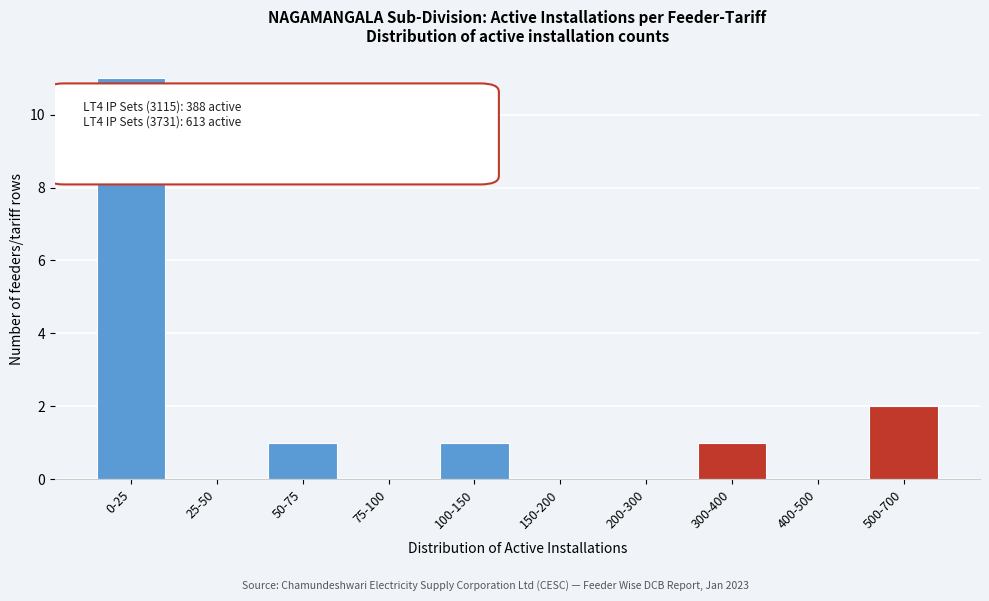

Reading left to right, what are all the values shown in this chart?

0-25=11	25-50=0	50-75=1	75-100=0	100-150=1	150-200=0	200-300=0	300-400=1	400-500=0	500-700=2